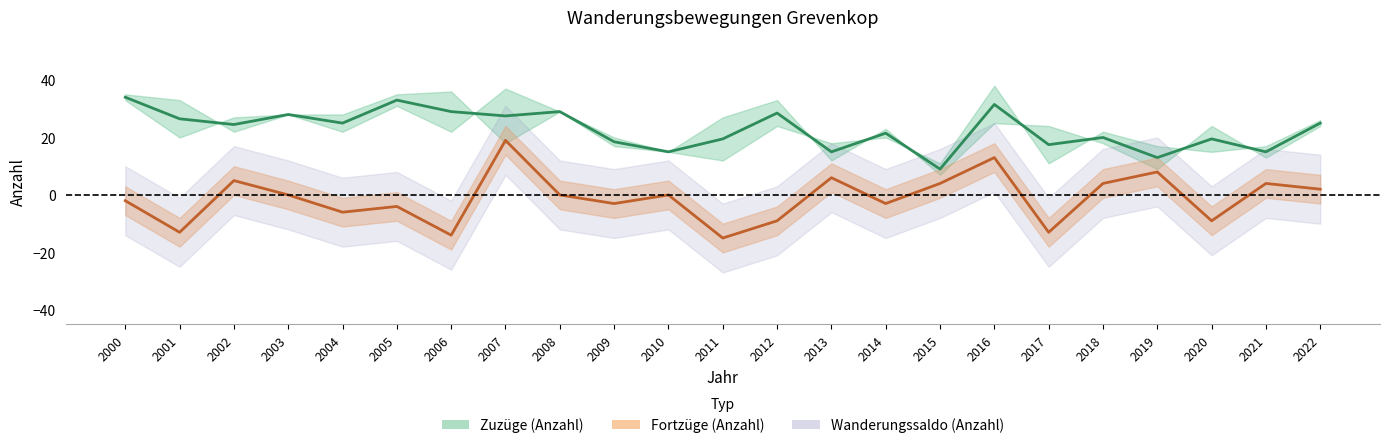

Which series ends up on top after the final intersection of Zuzüge (Anzahl) and Fortzüge (Anzahl)?

Zuzüge (Anzahl)